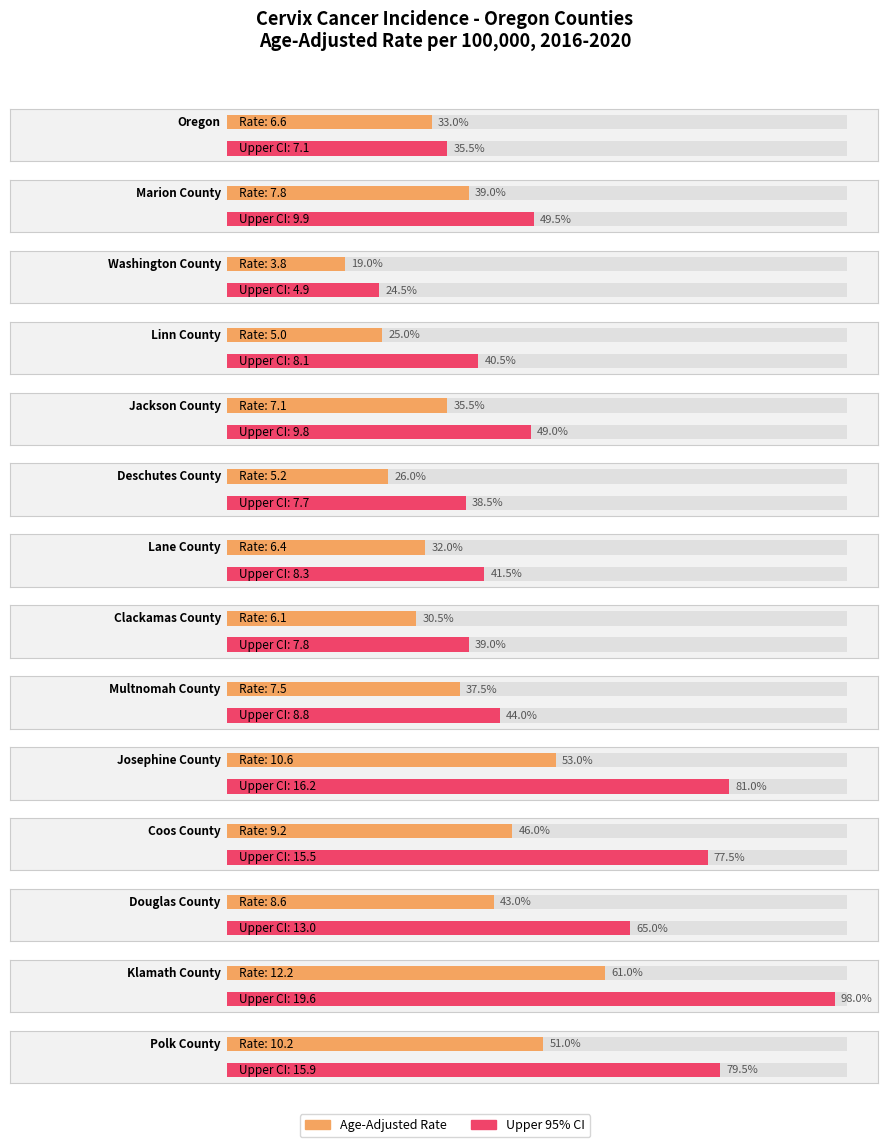

At which category is the sum across all series the highest?

Klamath County